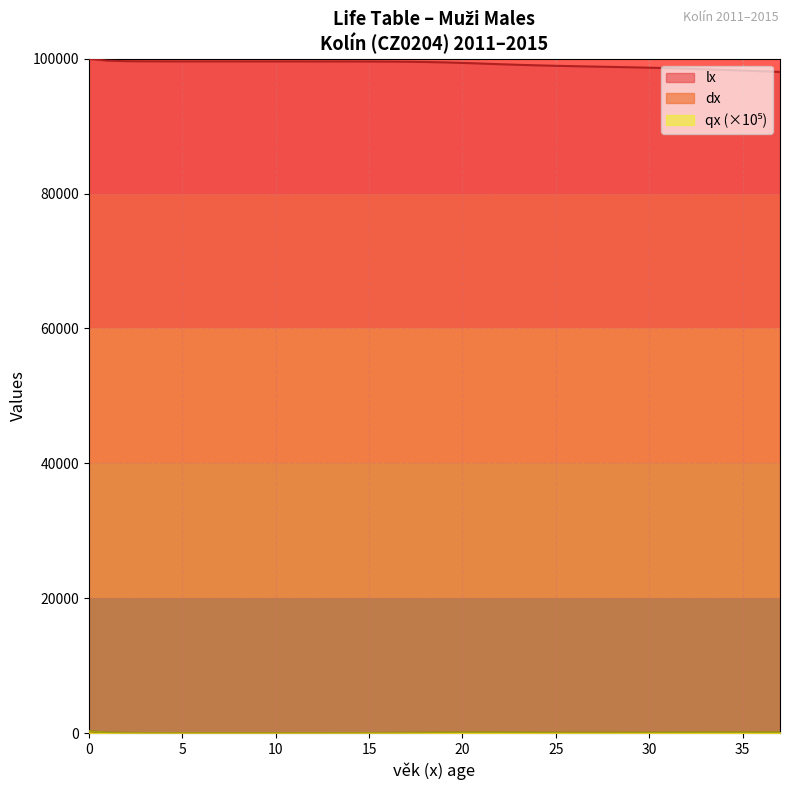

List the labels in order of lx value, smallest first.

37, 36, 35, 34, 33, 32, 31, 30, 29, 28, 27, 26, 25, 24, 23, 22, 21, 20, 19, 18, 17, 16, 15, 14, 13, 12, 11, 10, 9, 8, 7, 6, 5, 4, 3, 2, 1, 0